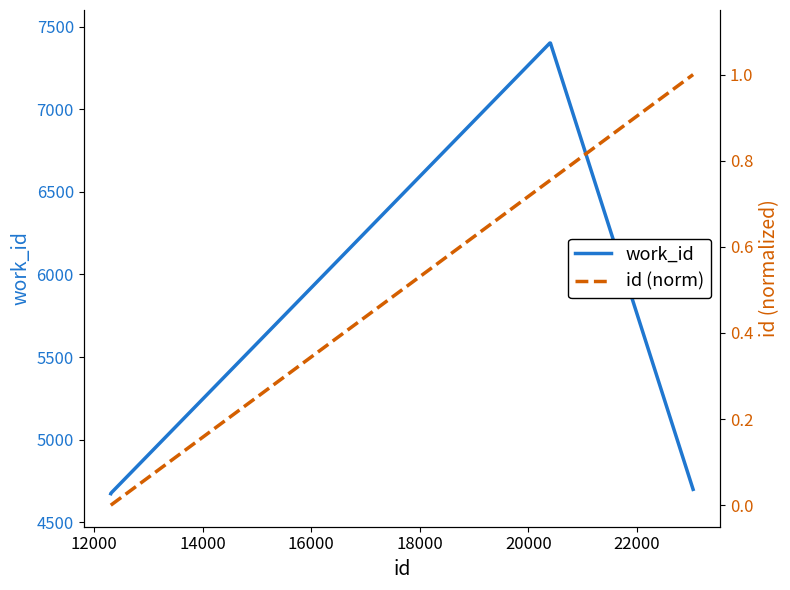

Which series has the largest total across all categories?

work_id